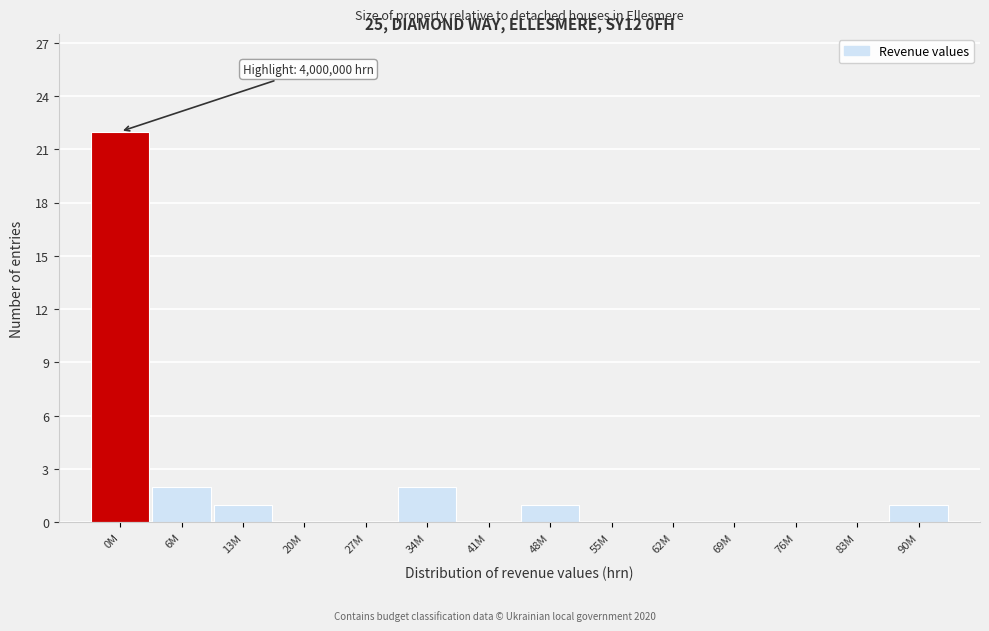

Reading right to left, list all the values displayed in this chart.

90M=1	83M=0	76M=0	69M=0	62M=0	55M=0	48M=1	41M=0	34M=2	27M=0	20M=0	13M=1	6M=2	0M=22